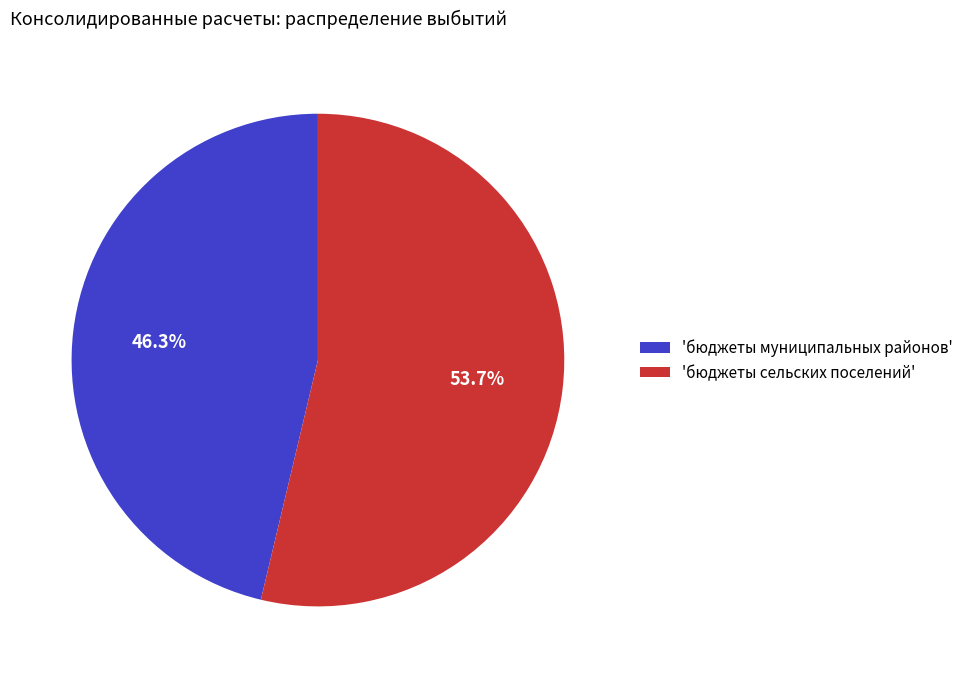

Which slice represents more than half of the pie?

'бюджеты сельских поселений'